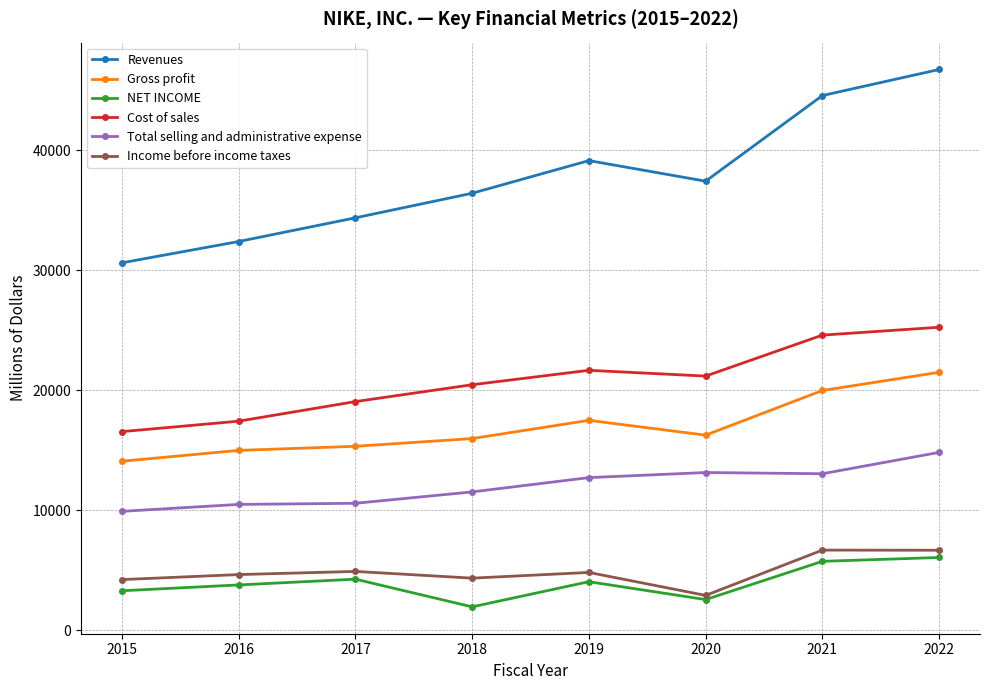

Read the Income before income taxes value at 2019.

4801